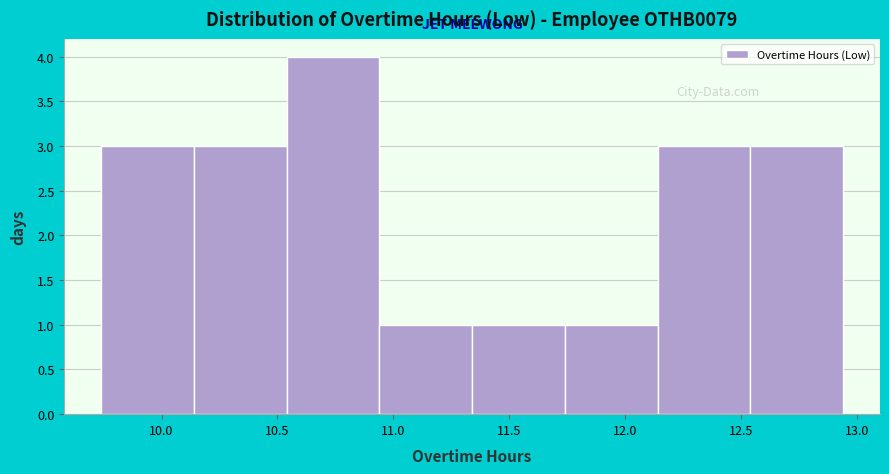

What is the height of the bar covering 12.54 to 12.94 on the x-axis? Neither the bar edges nor the heights are printed on the chart, so give them approximately, as read against the axes.

3